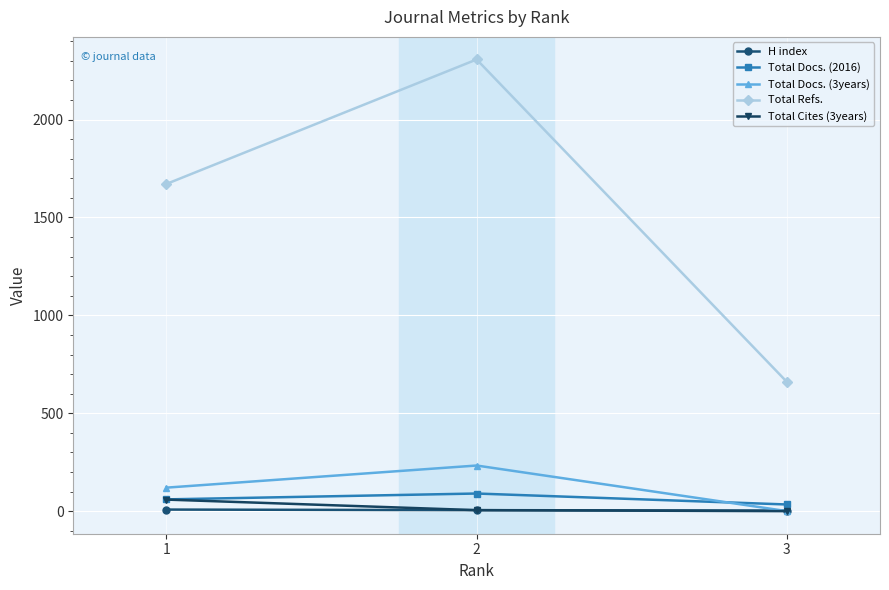

What is the sum of all Total Refs. values?

4638